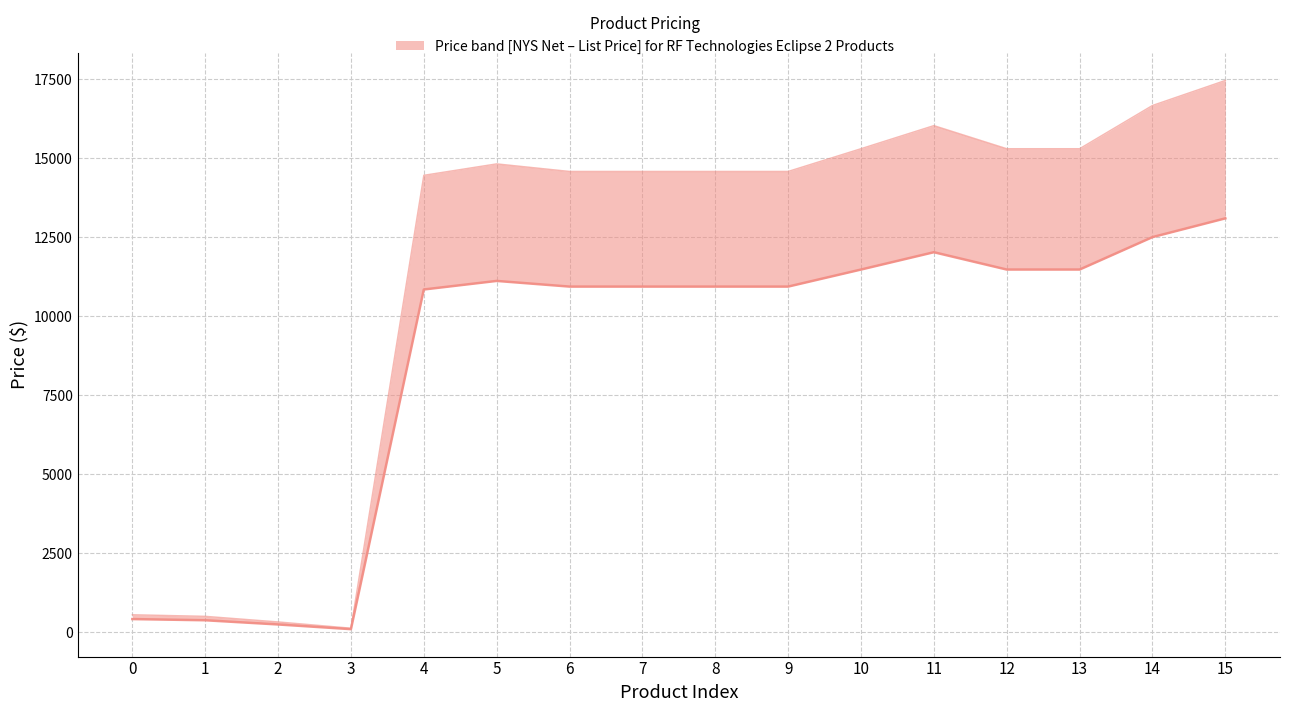

True or false: List Price/MSRP ($) and NYS Net Price ($) cross at least once.

False